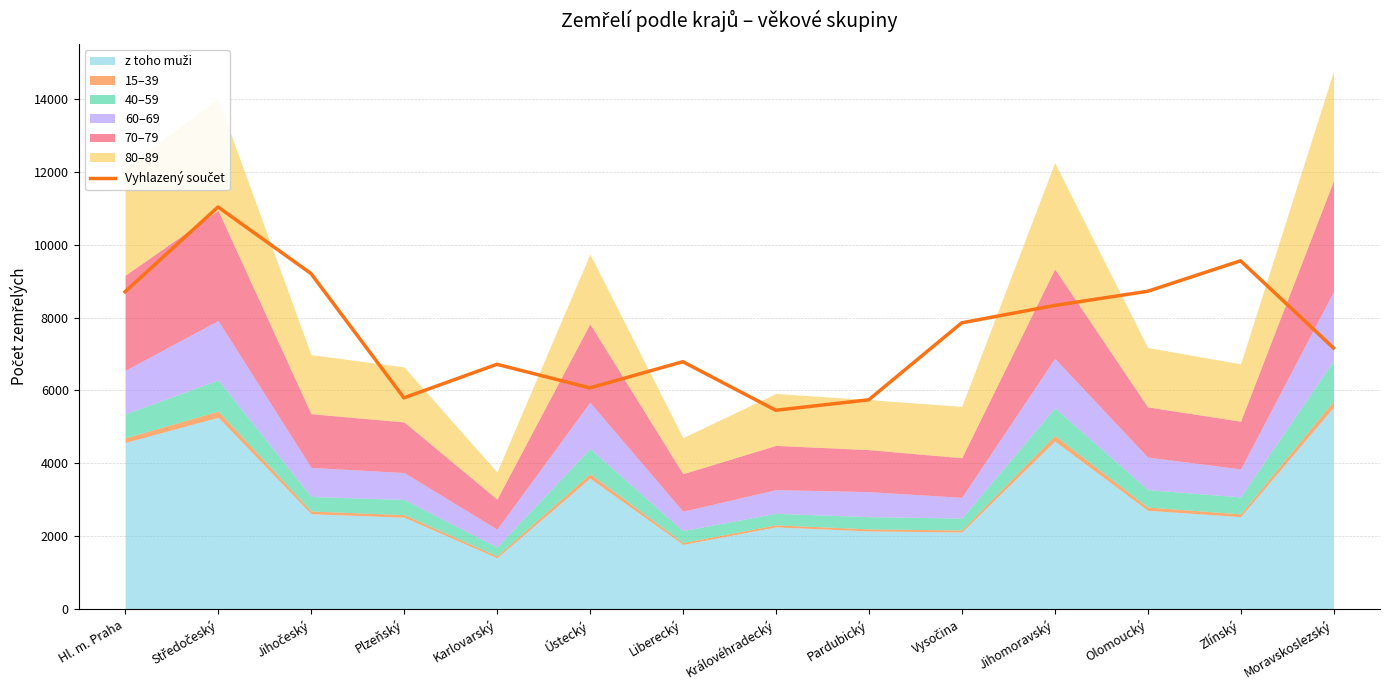

Approximately how many times larger is the value at Pardubický compared to Liberecký?

0.8